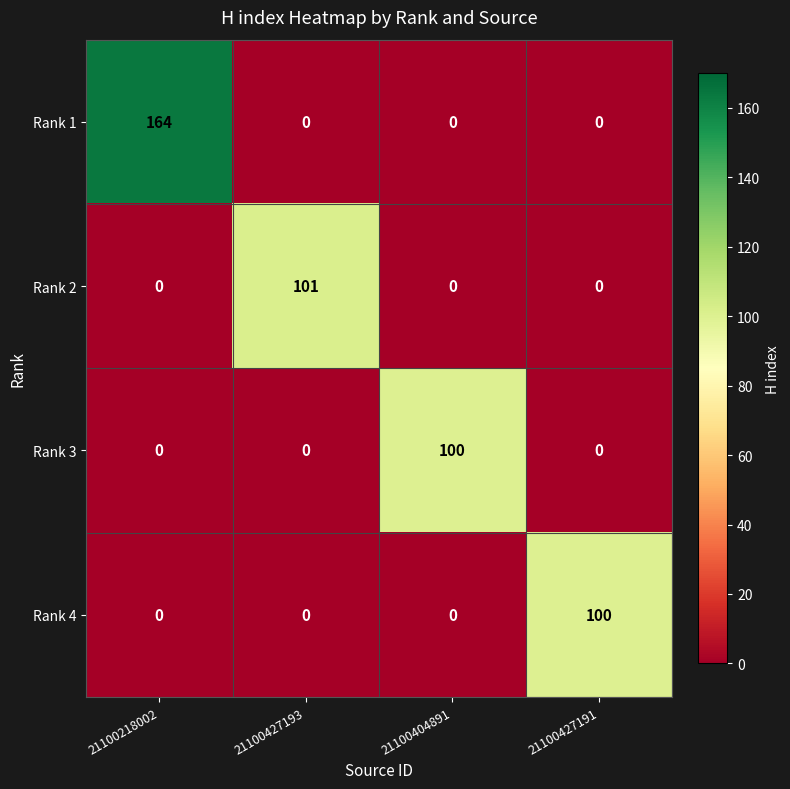

What is the total value across all series at 21100404891?

100